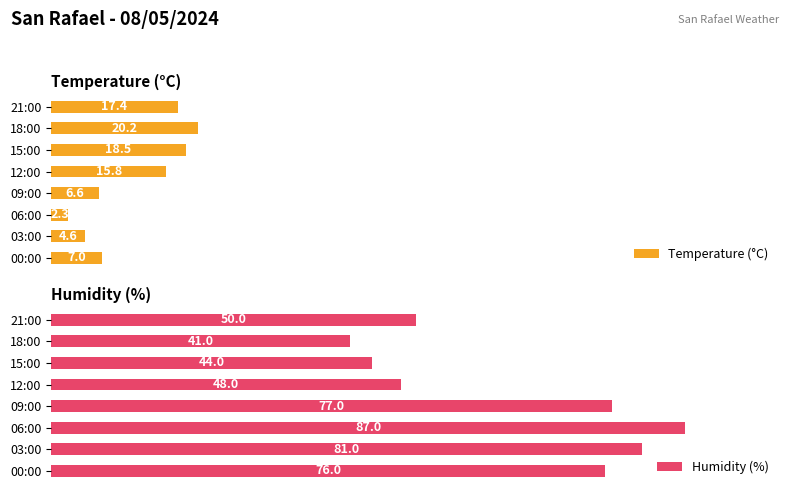

List the labels in order of Temperature (°C) value, largest first.

18:00, 15:00, 21:00, 12:00, 00:00, 09:00, 03:00, 06:00